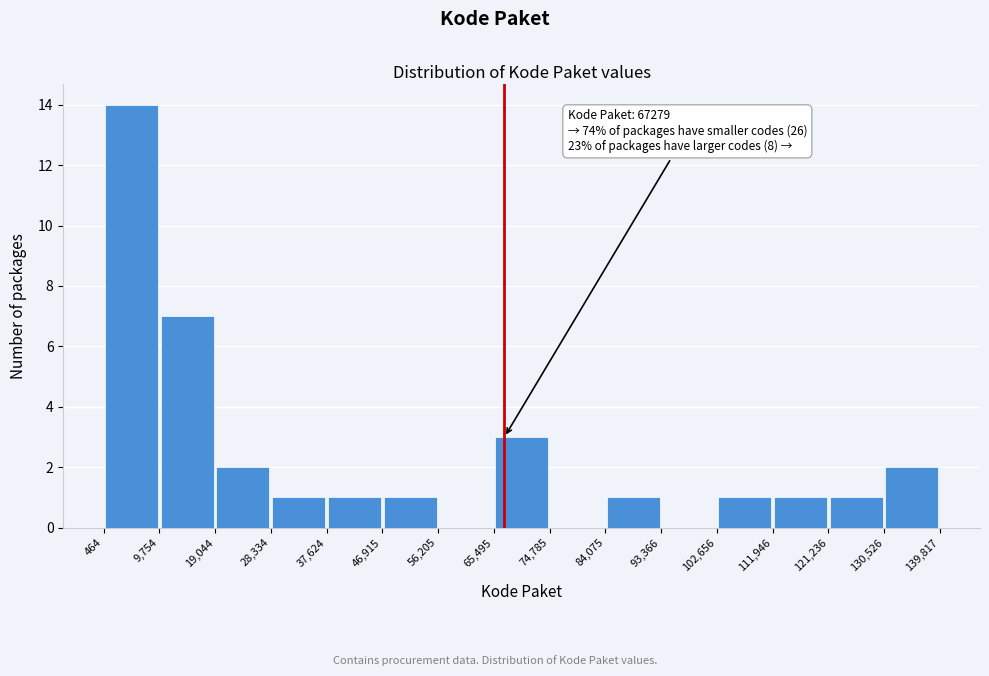

Which range on the x-axis has the tallest bar?

464 to 9,754